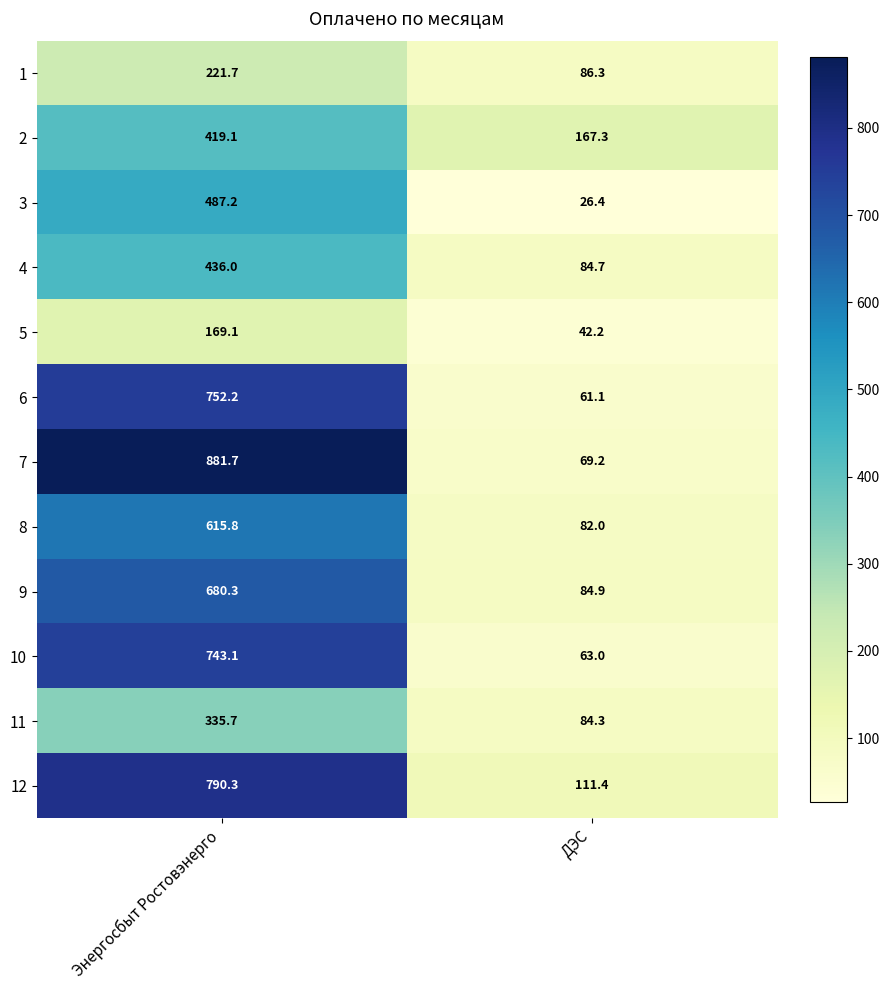

What is the spread (max minus min) of values at ДЭС?

140.9